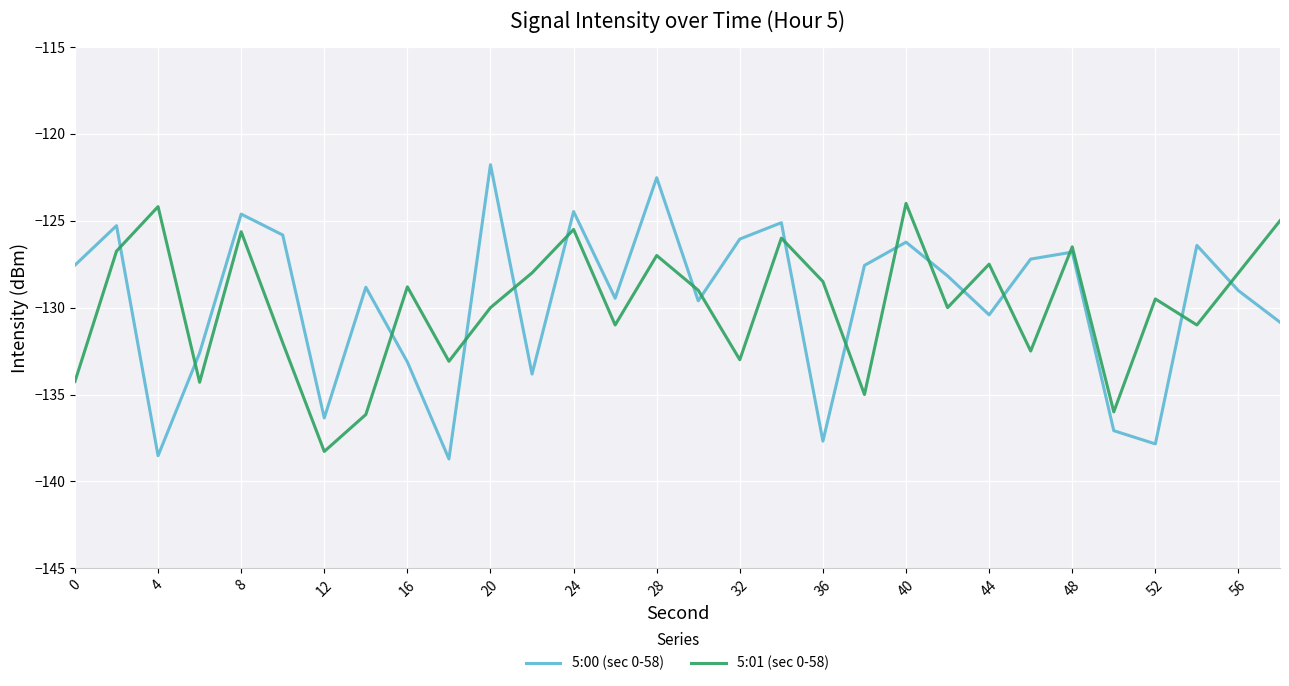

How many intersections are there between 5:01 (sec 0-58) and 5:00 (sec 0-58)?

17